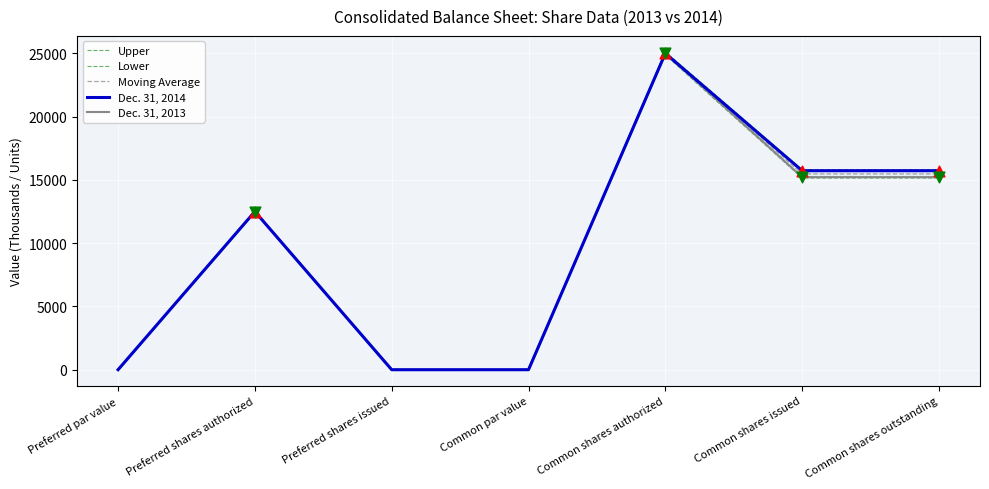

At which category is the sum across all series the highest?

Common shares authorized